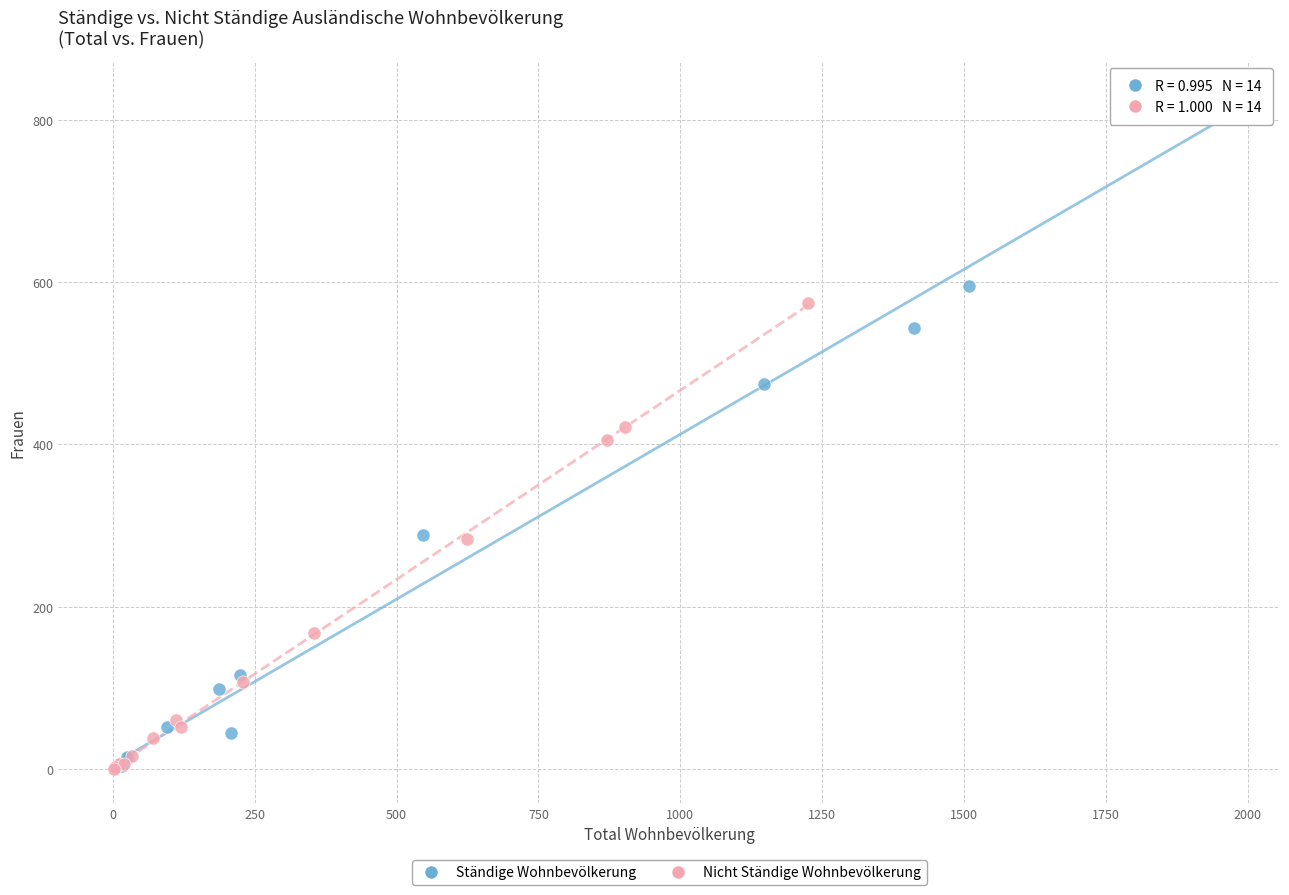

Which series reaches the maximum Y coordinate?

Ständige Wohnbevölkerung